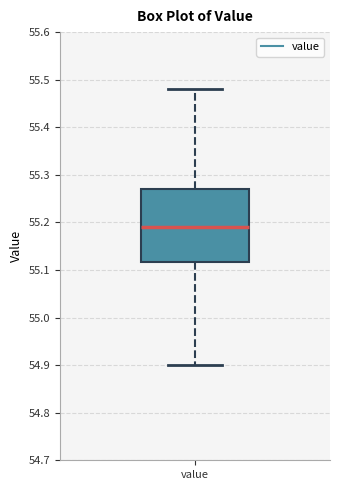

Read this box plot against the y-axis: the position of the median line, the range covered by the box, and the ends of both whiskers. The values are not printed on the chart, so give them approximately, as read against the axis.

median 55.19, box 55.12 to 55.27, whiskers 54.90 to 55.48